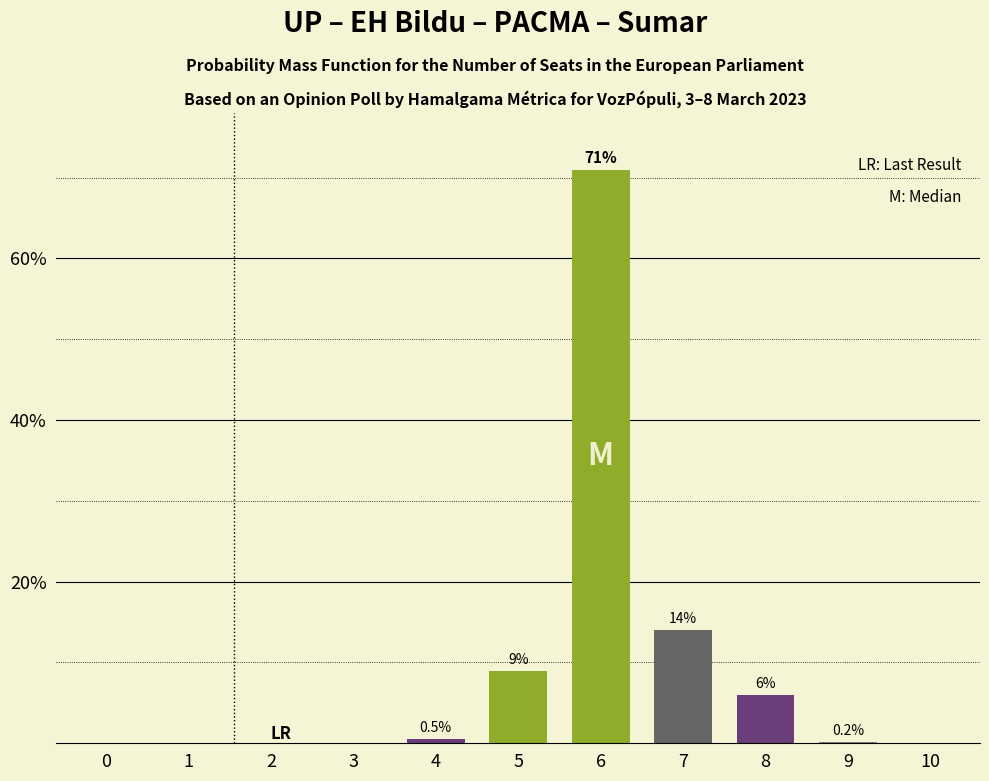

What is the greatest value displayed?

71.0